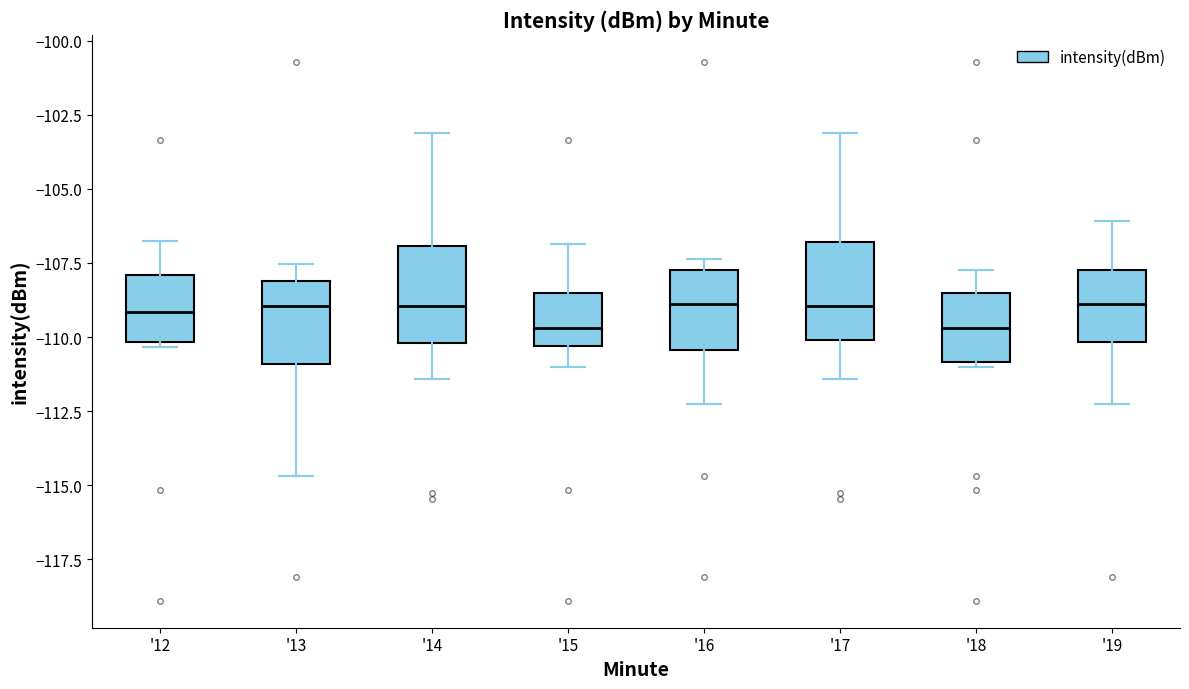

Where is the lower edge of the box for '17 on the y-axis? The values are not printed on the chart, so give them approximately, as read against the axis.

-110.0